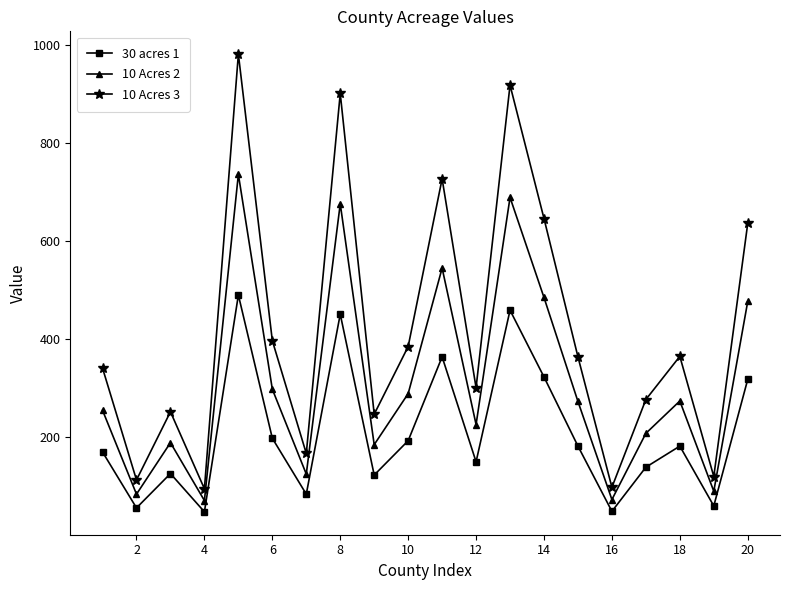

What is the sum of all 10 Acres 2 values?

6248